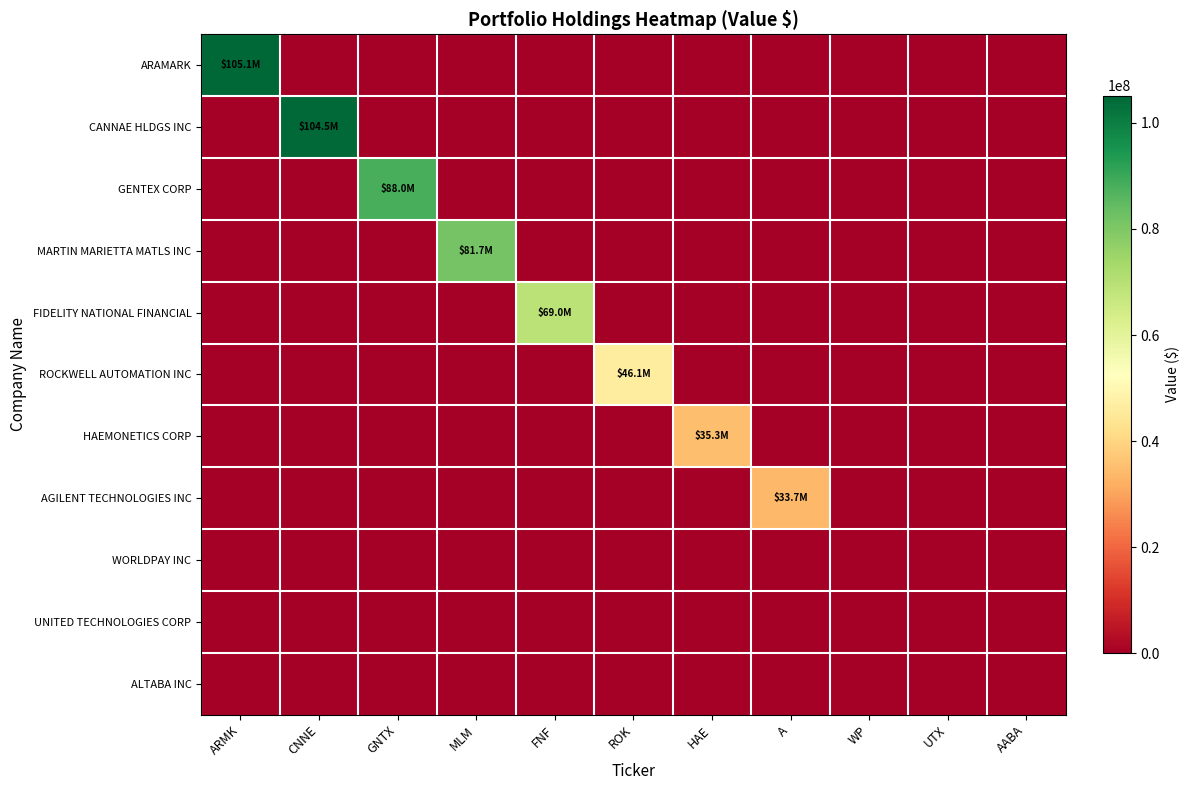

Reading left to right, what are all the values shown in this chart?

ARAMARK: ARMK=105127000	CNNE=0	GNTX=0	MLM=0	FNF=0	ROK=0	HAE=0	A=0	WP=0	UTX=0	AABA=0
CANNAE HLDGS INC: ARMK=0	CNNE=104486000	GNTX=0	MLM=0	FNF=0	ROK=0	HAE=0	A=0	WP=0	UTX=0	AABA=0
GENTEX CORP: ARMK=0	CNNE=0	GNTX=87951000	MLM=0	FNF=0	ROK=0	HAE=0	A=0	WP=0	UTX=0	AABA=0
MARTIN MARIETTA MATLS INC: ARMK=0	CNNE=0	GNTX=0	MLM=81673000	FNF=0	ROK=0	HAE=0	A=0	WP=0	UTX=0	AABA=0
FIDELITY NATIONAL FINANCIAL: ARMK=0	CNNE=0	GNTX=0	MLM=0	FNF=68995000	ROK=0	HAE=0	A=0	WP=0	UTX=0	AABA=0
ROCKWELL AUTOMATION INC: ARMK=0	CNNE=0	GNTX=0	MLM=0	FNF=0	ROK=46134000	HAE=0	A=0	WP=0	UTX=0	AABA=0
HAEMONETICS CORP: ARMK=0	CNNE=0	GNTX=0	MLM=0	FNF=0	ROK=0	HAE=35257000	A=0	WP=0	UTX=0	AABA=0
AGILENT TECHNOLOGIES INC: ARMK=0	CNNE=0	GNTX=0	MLM=0	FNF=0	ROK=0	HAE=0	A=33736000	WP=0	UTX=0	AABA=0
WORLDPAY INC: ARMK=0	CNNE=0	GNTX=0	MLM=0	FNF=0	ROK=0	HAE=0	A=0	WP=0	UTX=0	AABA=0
UNITED TECHNOLOGIES CORP: ARMK=0	CNNE=0	GNTX=0	MLM=0	FNF=0	ROK=0	HAE=0	A=0	WP=0	UTX=0	AABA=0
ALTABA INC: ARMK=0	CNNE=0	GNTX=0	MLM=0	FNF=0	ROK=0	HAE=0	A=0	WP=0	UTX=0	AABA=0